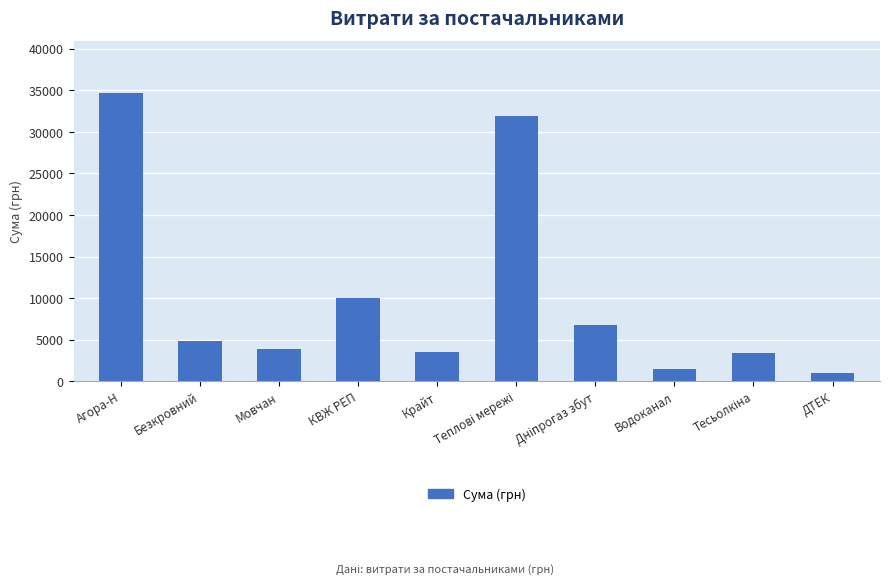

Read the value at Безкровний.

4865.3